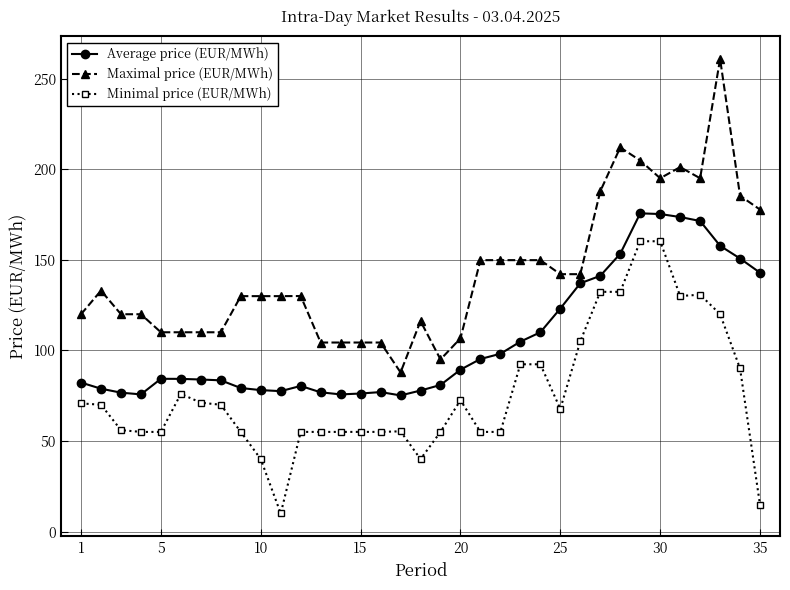

List the series in order of their overall mean, lowest first.

Minimal price (EUR/MWh), Average price (EUR/MWh), Maximal price (EUR/MWh)